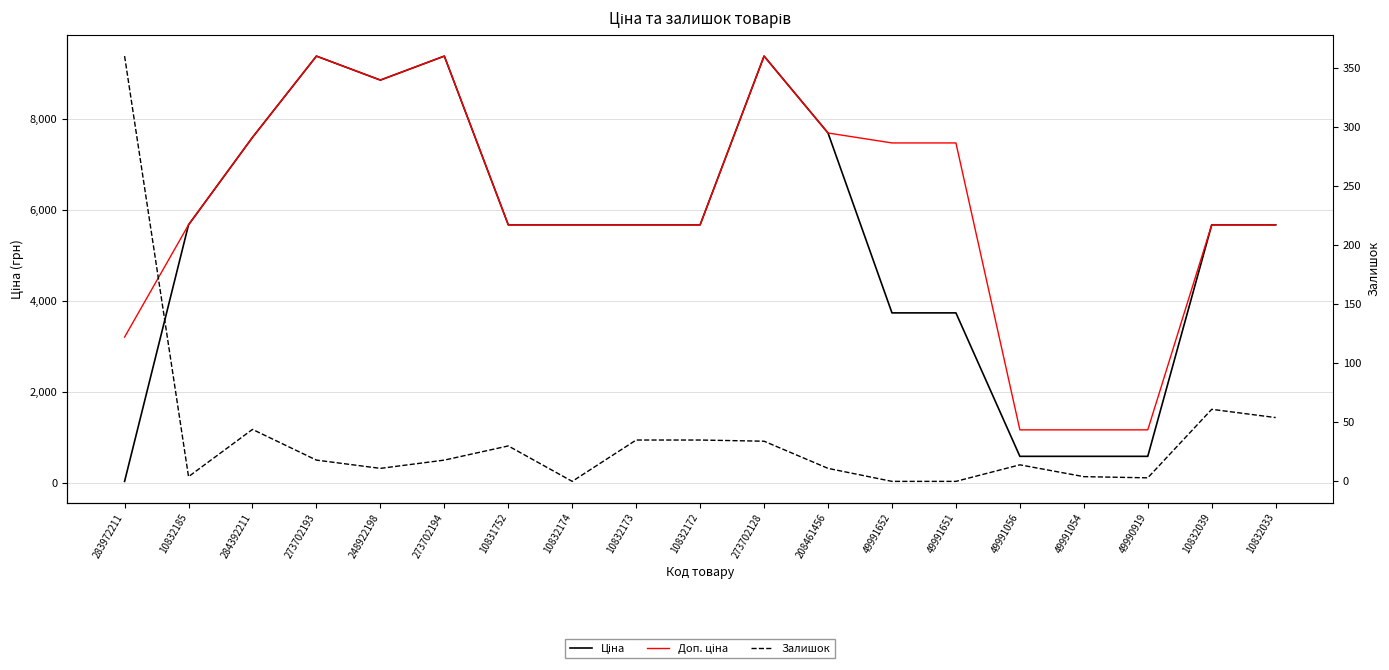

True or false: Залишок and Ціна intersect in this chart.

True